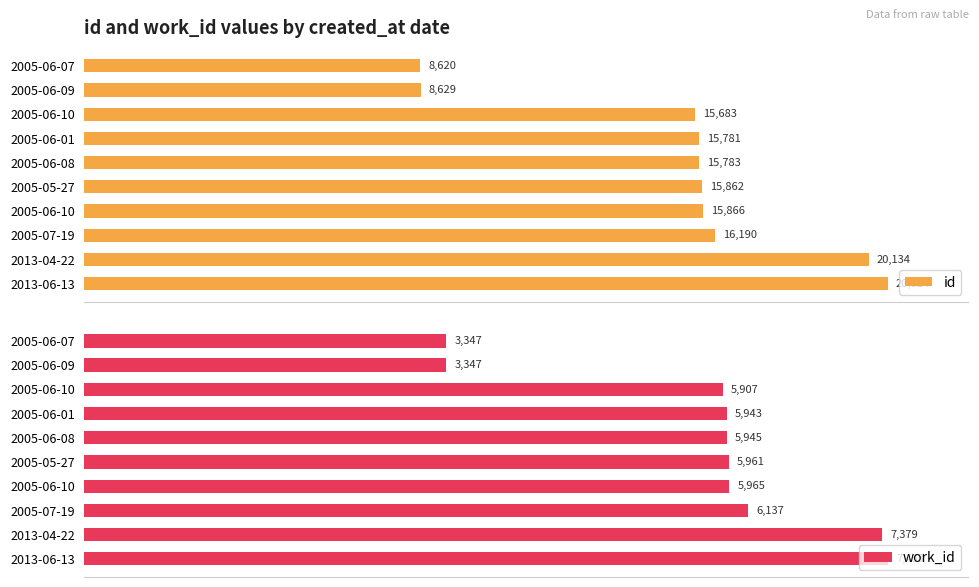

What is the sum of all id values?

153172